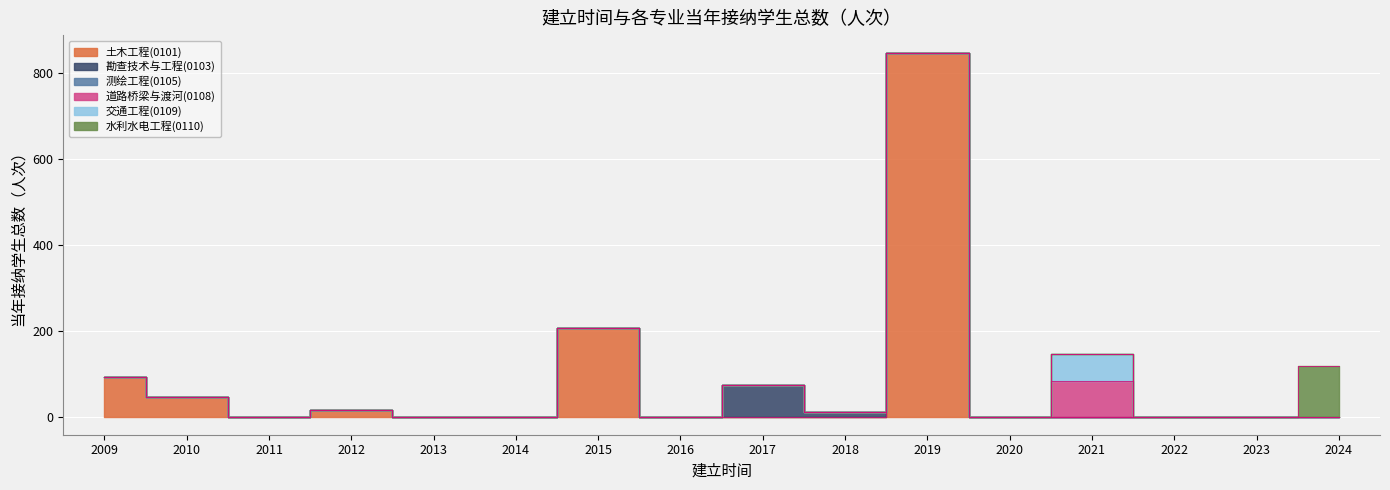

Reading right to left, list all the values displayed in this chart.

土木工程(0101): 0	0	0	0	0	845	0	0	0	205	0	0	15	0	45	92
勘查技术与工程(0103): 0	0	0	0	0	0	10	73	0	0	0	0	0	0	0	0
测绘工程(0105): 0	0	0	0	0	0	0	0	0	0	0	0	0	0	0	0
道路桥梁与渡河(0108): 0	0	0	82	0	0	0	0	0	0	0	0	0	0	0	0
交通工程(0109): 0	0	0	63	0	0	0	0	0	0	0	0	0	0	0	0
水利水电工程(0110): 117	0	0	0	0	0	0	0	0	0	0	0	0	0	0	0